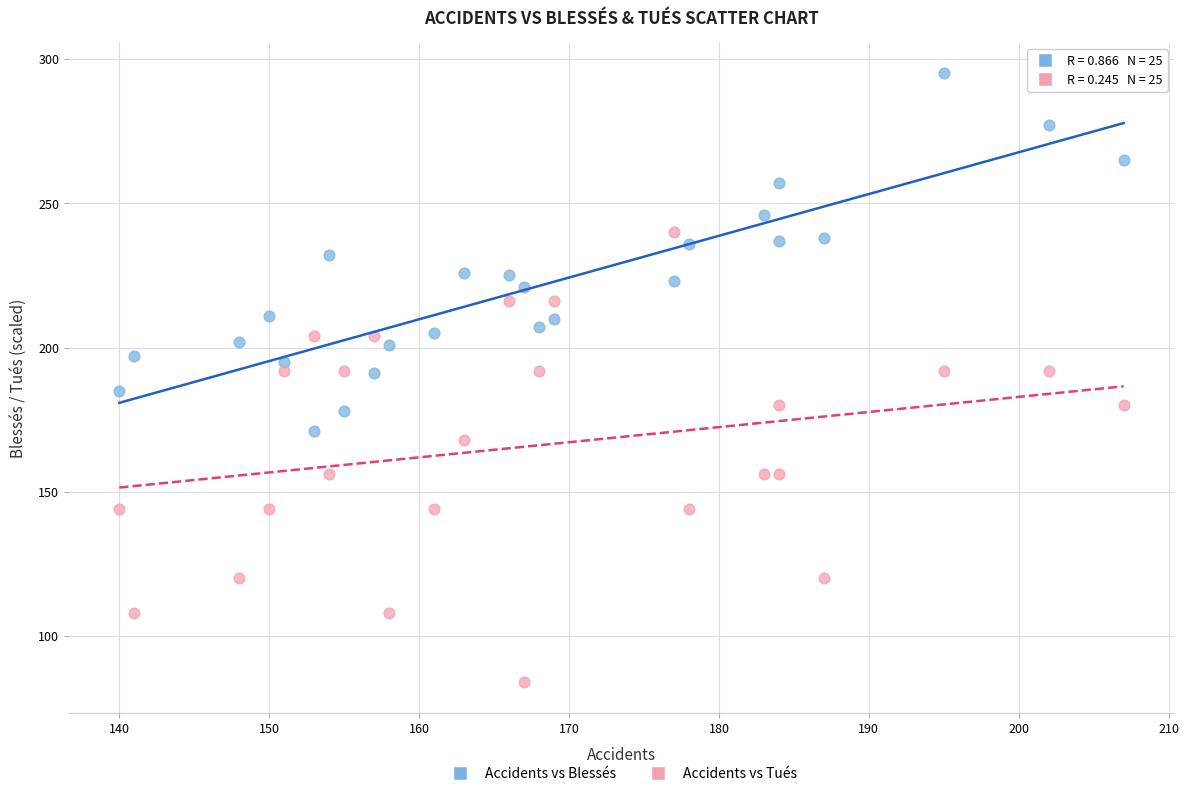

What are all the series names shown in the legend?

Accidents vs Blessés, Accidents vs Tués